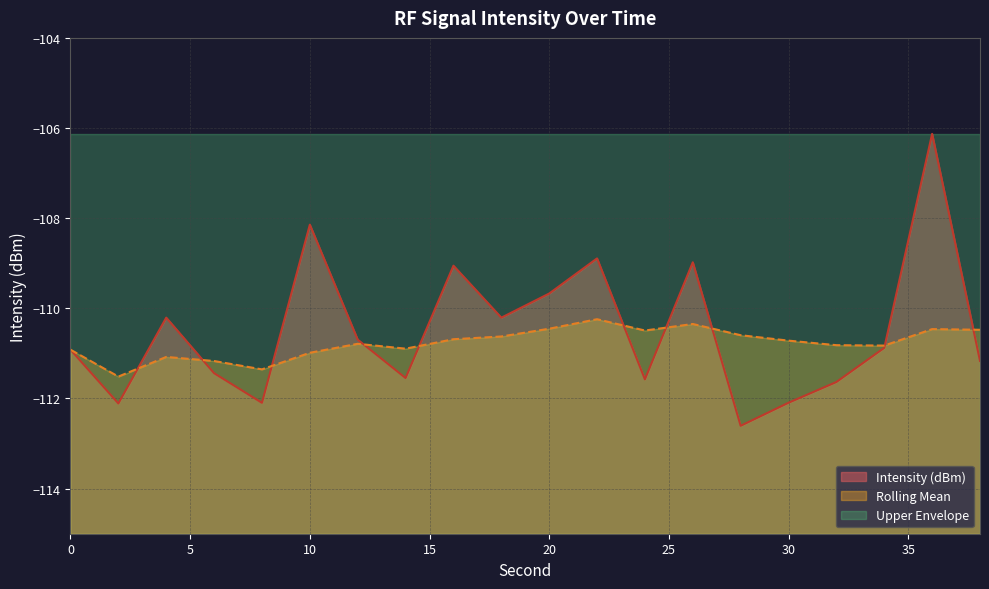

Rank the series at 12 from highest to lowest value.

Intensity (dBm), Rolling Mean